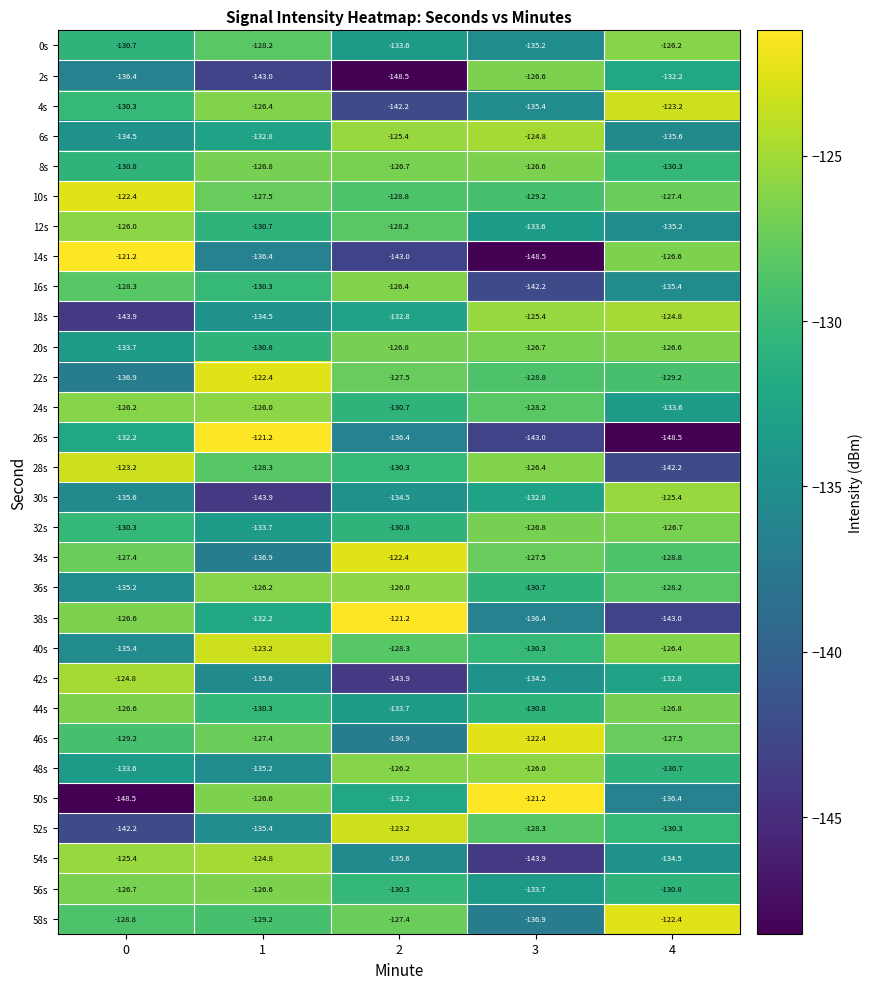

What is the total value across all series at 4?

-3927.7